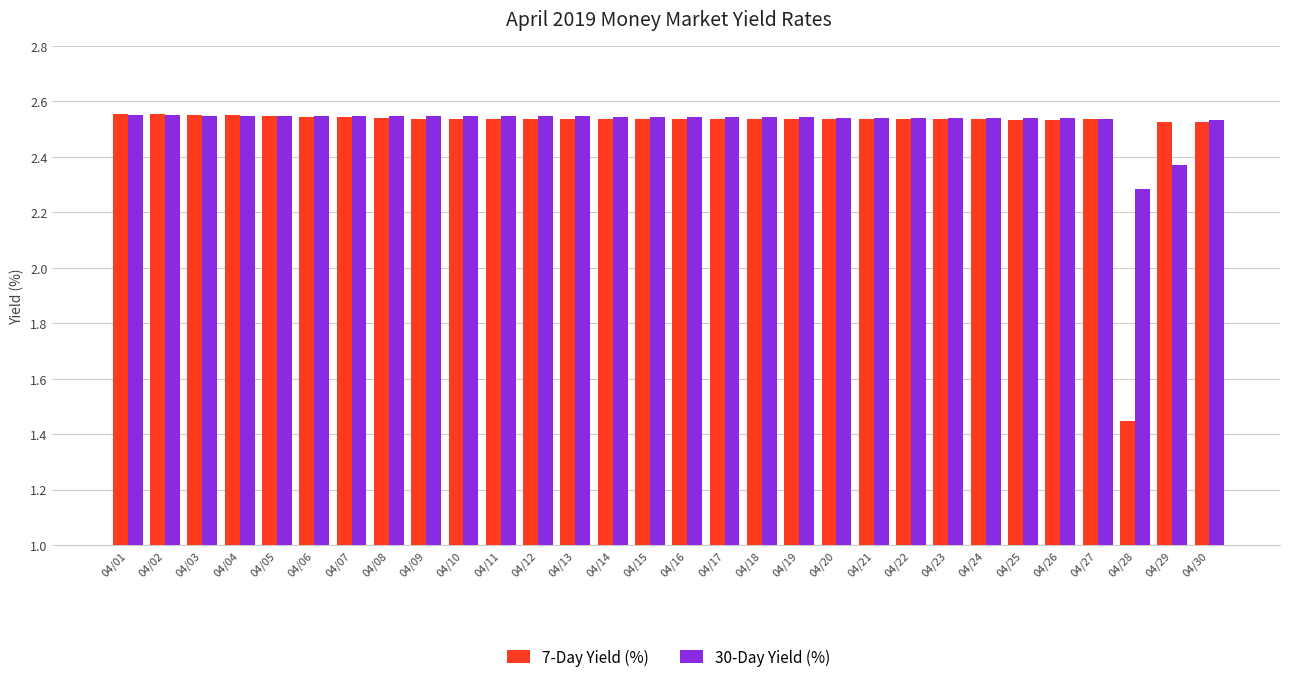

Count the 30-Day Yield (%) values in the range 2 to 3.

30